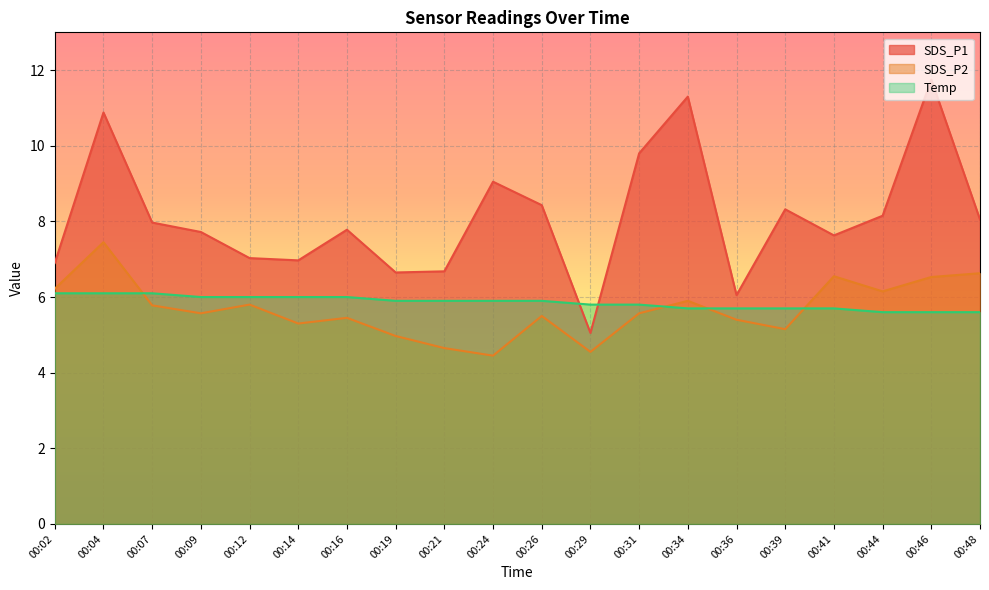

Reading left to right, transcribe all the data shown in this chart.

SDS_P1: 6.9	10.9	8.0	7.7	7.0	7.0	7.8	6.7	6.7	9.1	8.4	5.0	9.8	11.3	6.0	8.3	7.6	8.2	11.8	8.1
SDS_P2: 6.2	7.5	5.8	5.6	5.8	5.3	5.5	5.0	4.7	4.5	5.5	4.5	5.6	5.9	5.4	5.2	6.5	6.2	6.5	6.6
Temp: 6.1	6.1	6.1	6.0	6.0	6.0	6.0	5.9	5.9	5.9	5.9	5.8	5.8	5.7	5.7	5.7	5.7	5.6	5.6	5.6